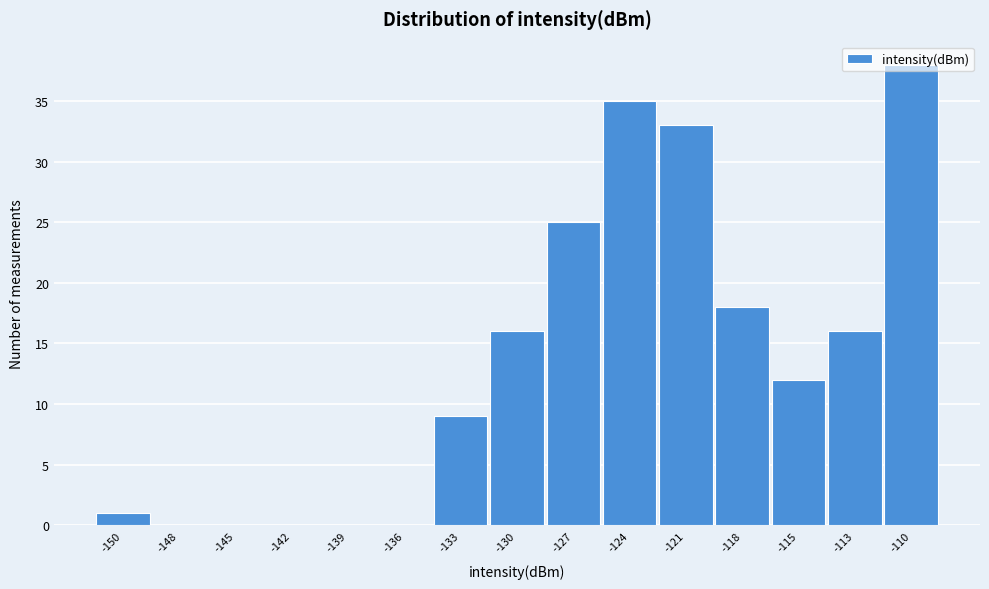

Where is the data nearest to the value 19?

-118